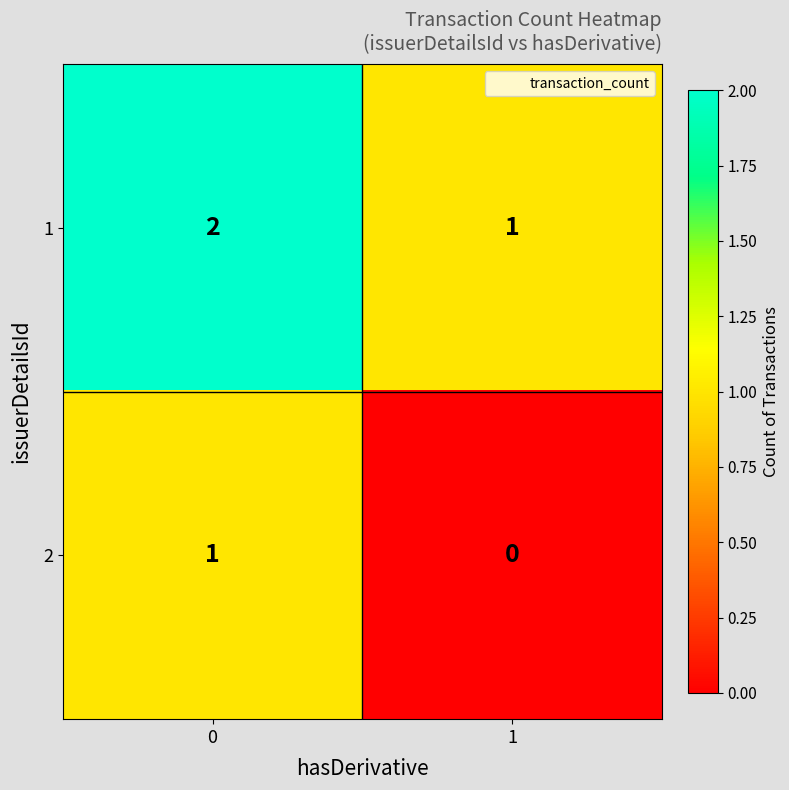

Reading left to right, what are all the values shown in this chart?

1: 0=2	1=1
2: 0=1	1=0